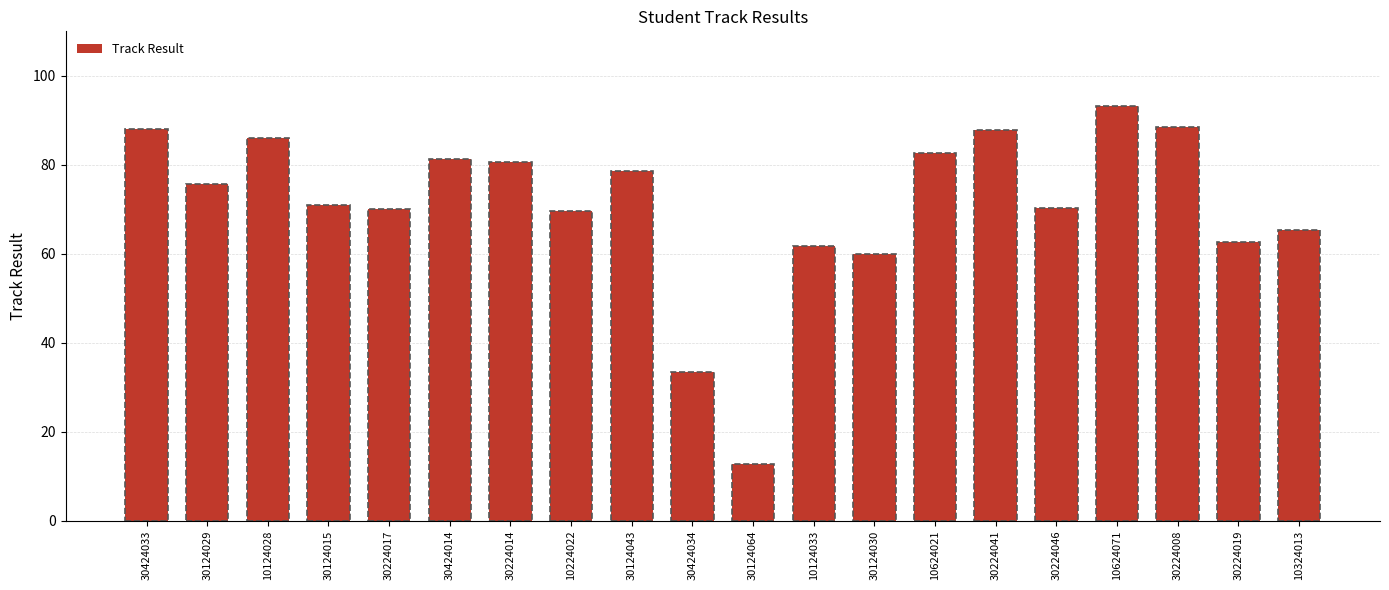

Between 30424014 and 10624071, which is larger?

10624071